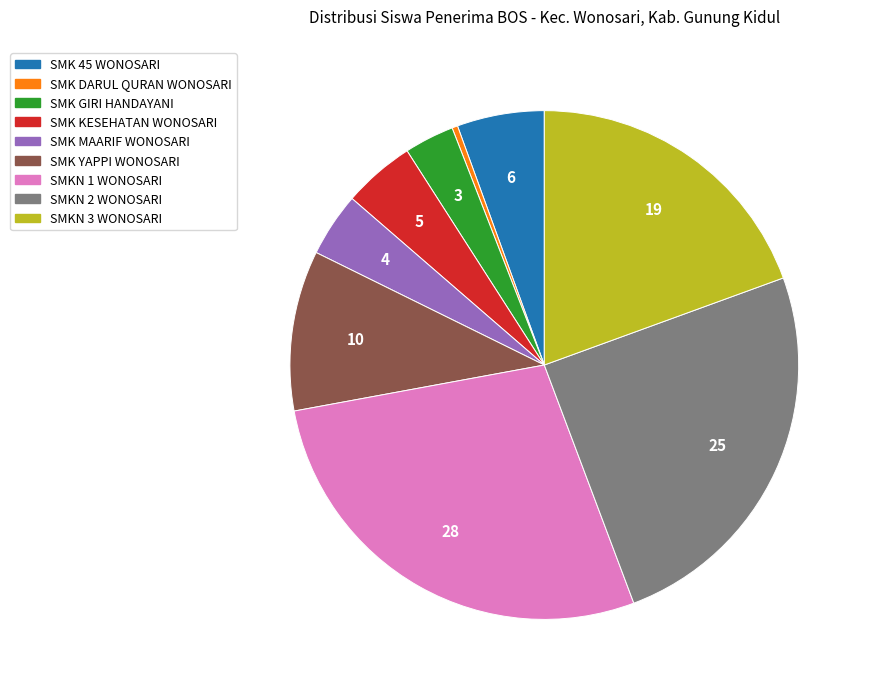

The SMKN 3 WONOSARI slice represents 32% of the pie. True or false?

False